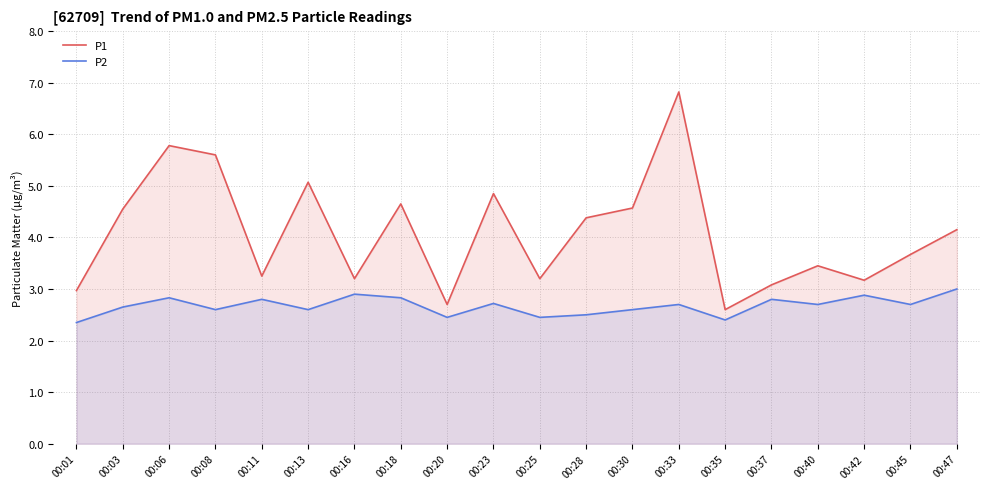

At 00:28, list the series in order from largest to smallest.

P1, P2